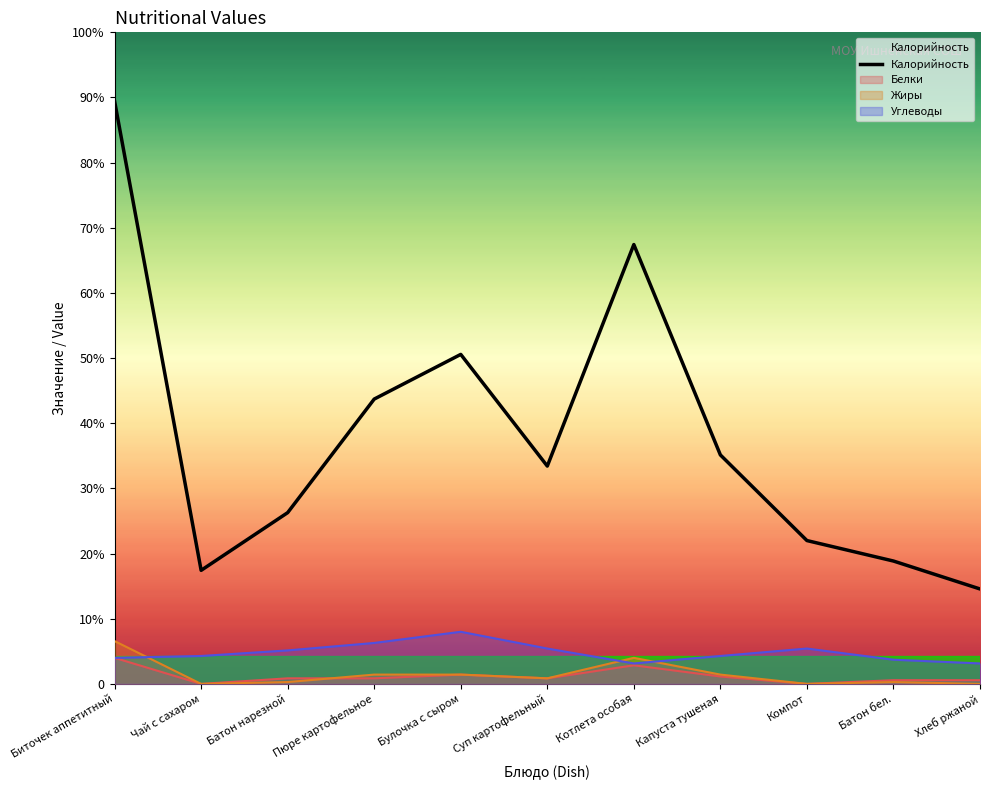

What position from the left is Булочка с сыром?

5